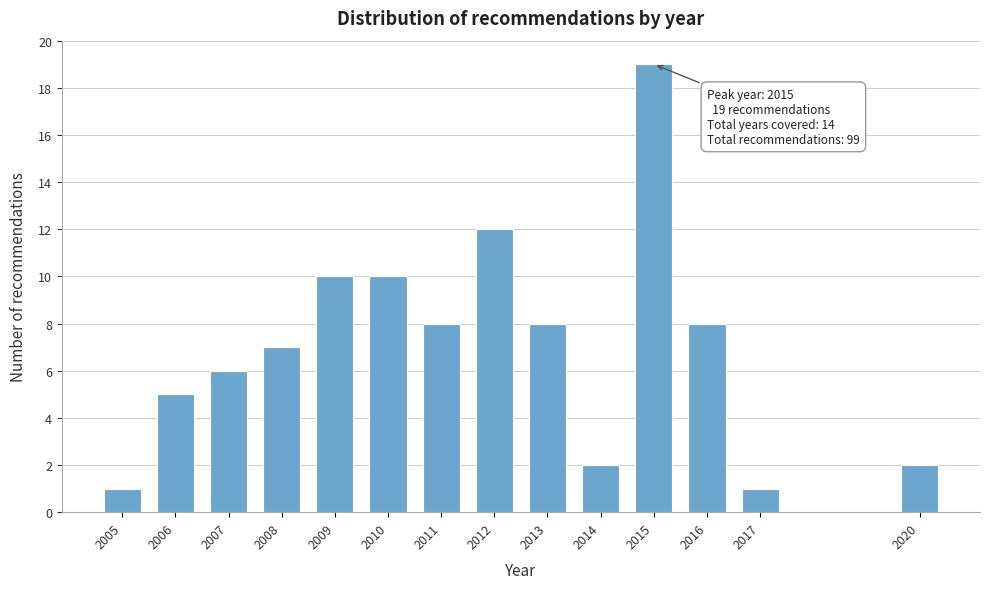

Reading left to right, extract all data points from this chart.

2005=1	2006=5	2007=6	2008=7	2009=10	2010=10	2011=8	2012=12	2013=8	2014=2	2015=19	2016=8	2017=1	2020=2